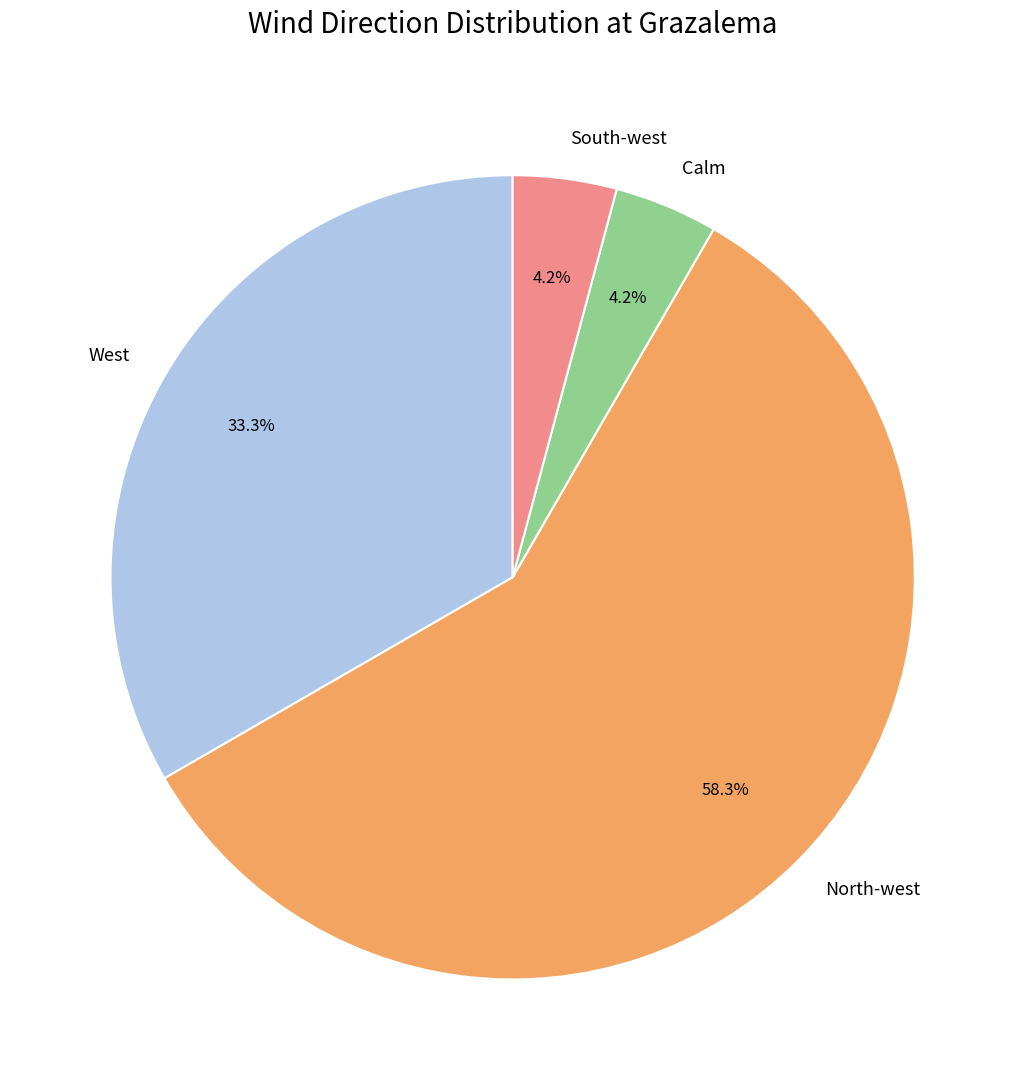

How many segments does this pie chart have?

4